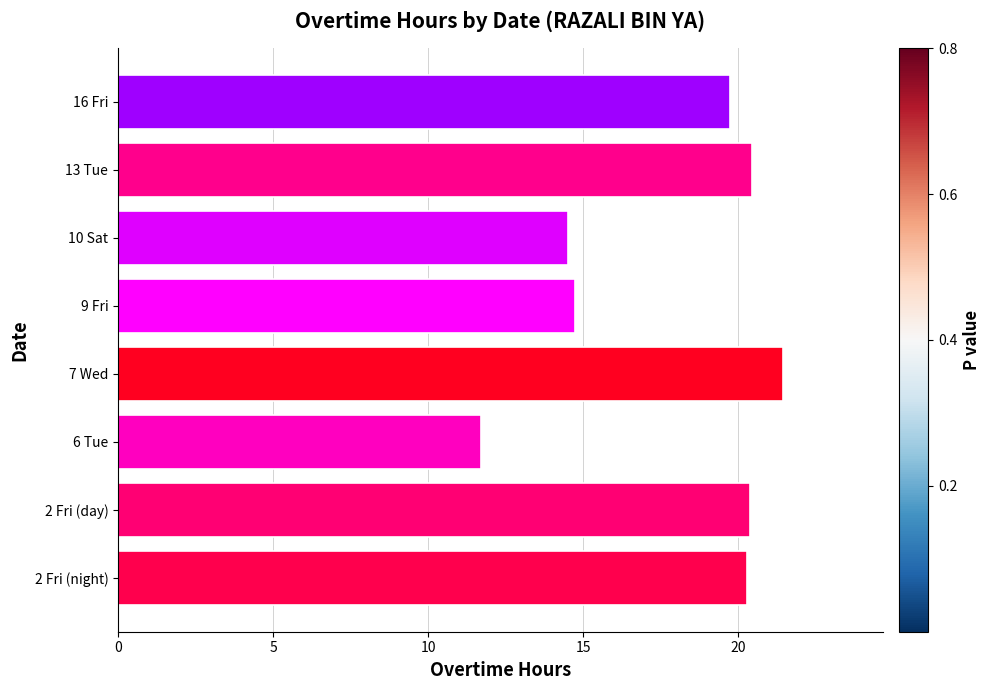

The value at 16 Fri is 9.5. True or false?

False